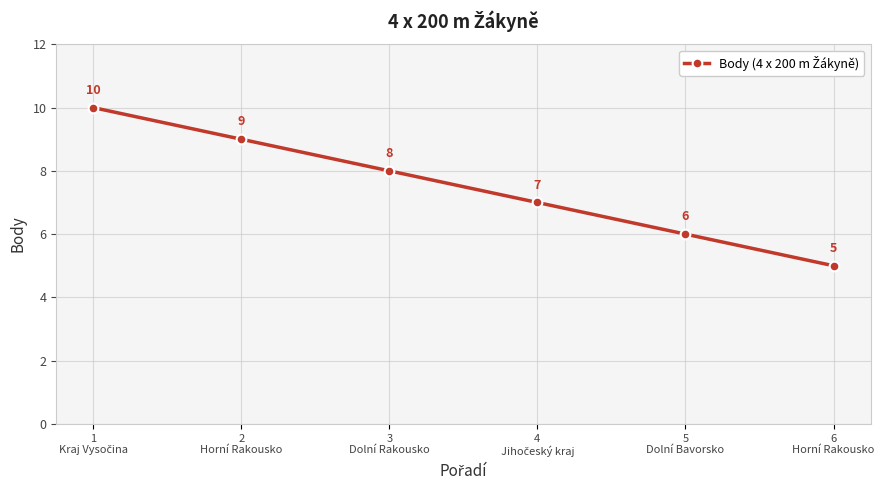

Approximately how many times larger is the value at 3
Dolní Rakousko compared to 5
Dolní Bavorsko?

1.3